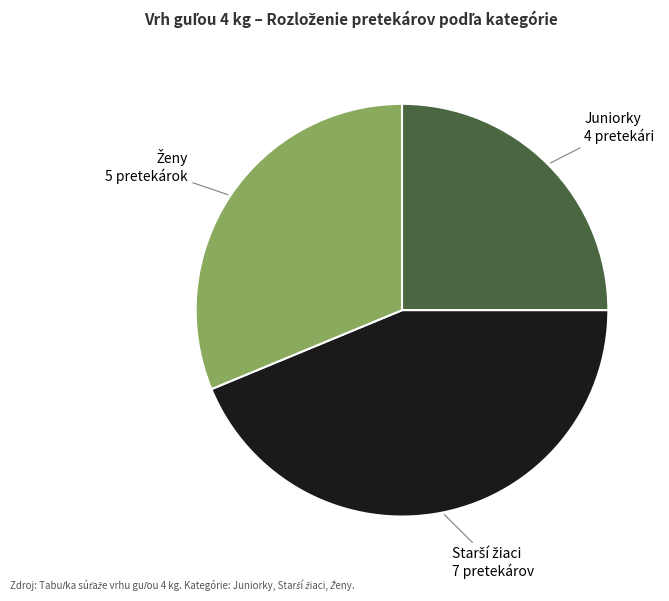

Which slice is the smallest?

Juniorky